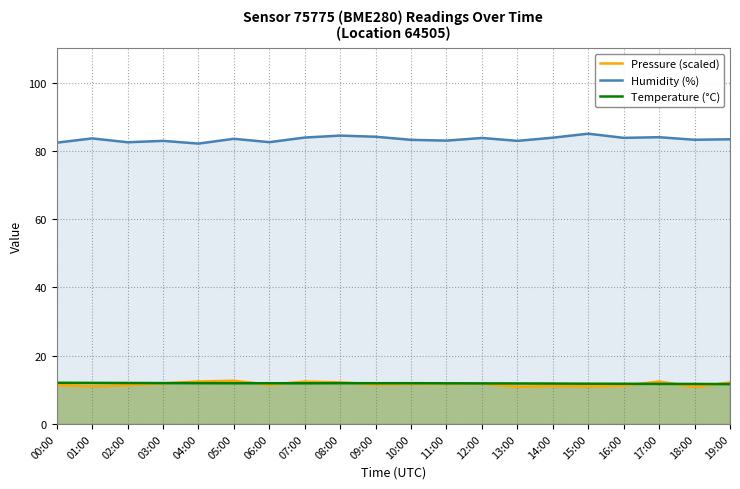

Which series has the largest total across all categories?

Humidity (%)